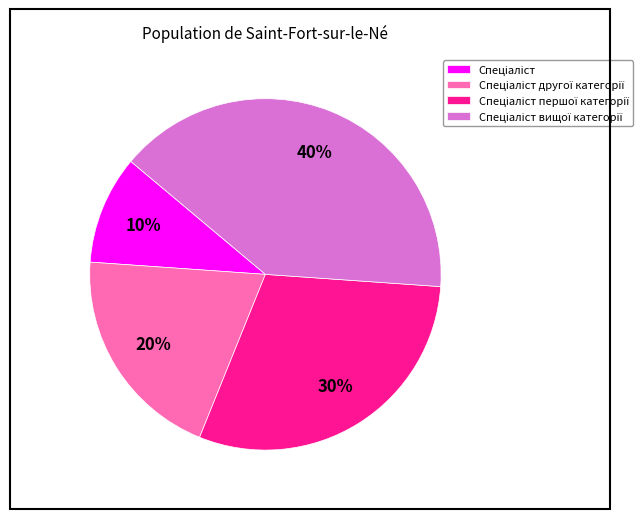

To the nearest percent, what is the difference between the largest and smallest slice percentages?

30%